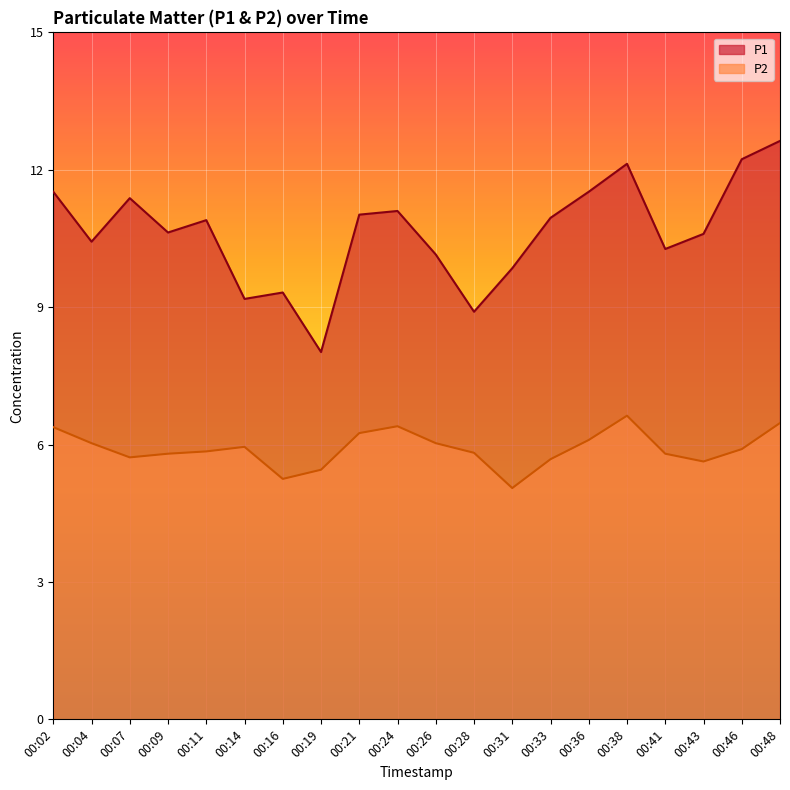

Rank the series by their maximum value, from lowest to highest.

P2, P1